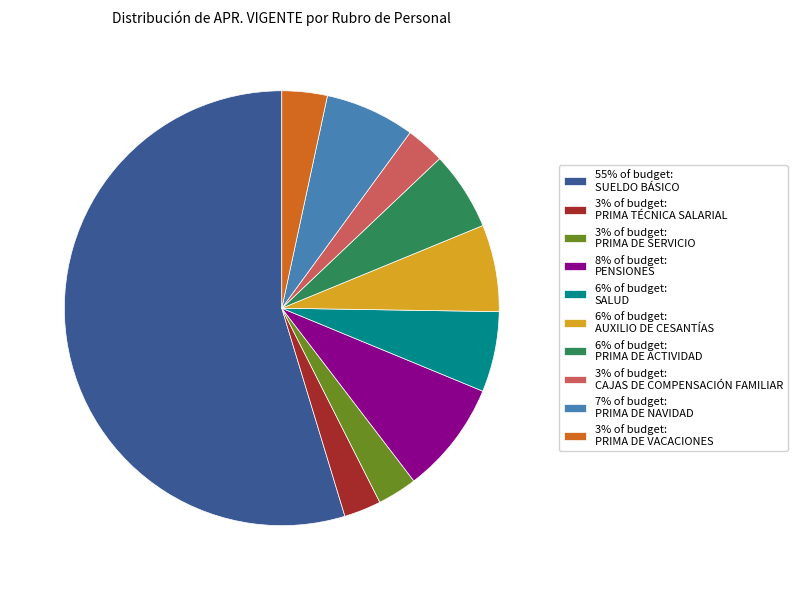

The 8% of budget: PENSIONES slice represents 15% of the pie. True or false?

False